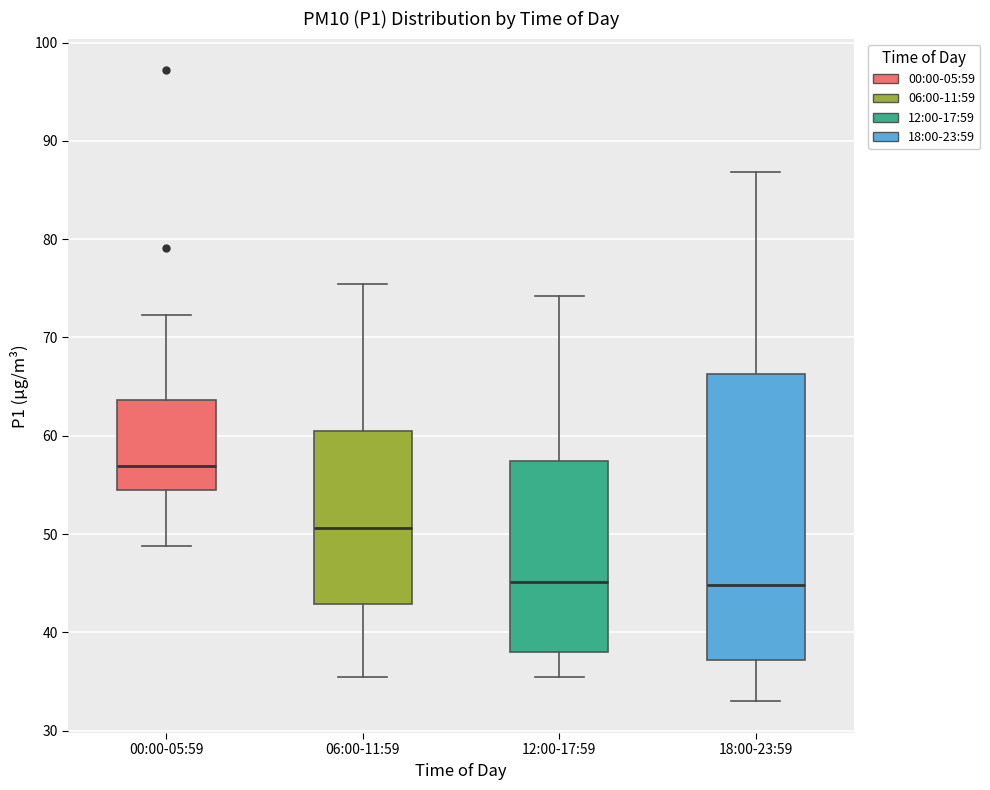

Reading left to right, read every box against the y-axis: the position of its median line, the range the box covers, and the ends of its whiskers. The values are not printed on the chart, so give them approximately, as read against the axis.

00:00-05:59: median 57, box 54 to 64, whiskers 49 to 72
06:00-11:59: median 51, box 43 to 61, whiskers 35 to 75
12:00-17:59: median 45, box 38 to 57, whiskers 35 to 74
18:00-23:59: median 45, box 37 to 66, whiskers 33 to 87